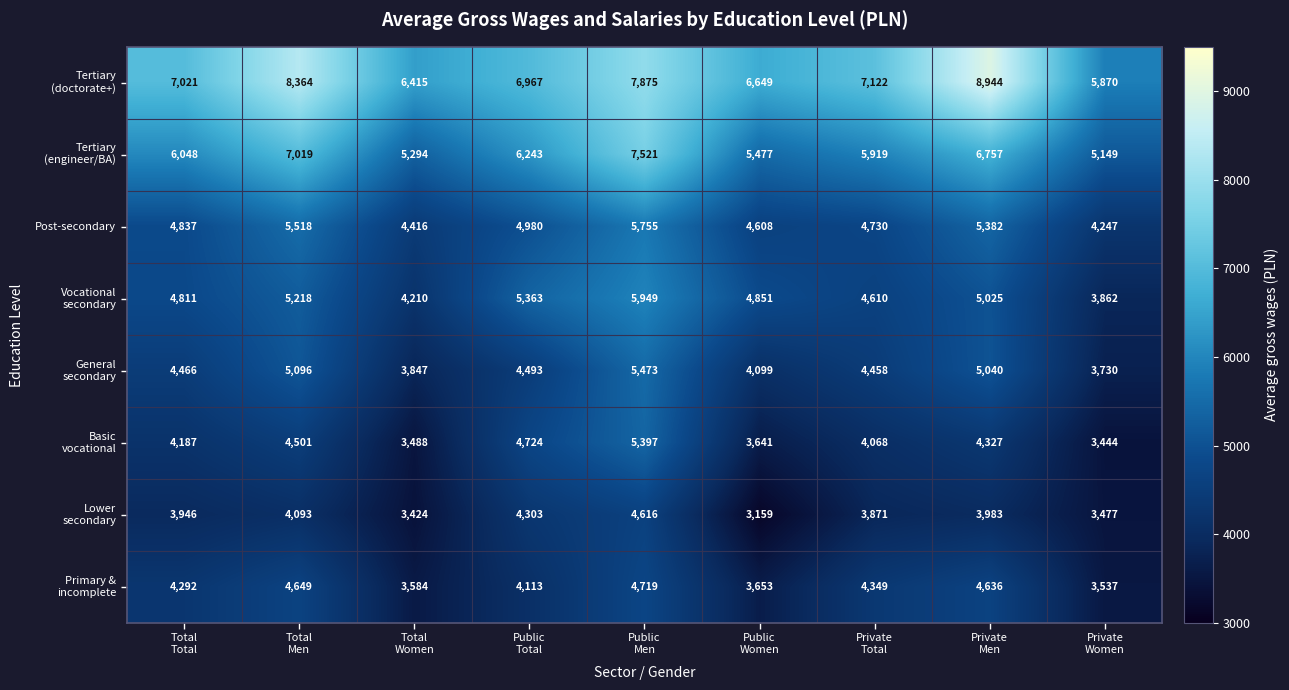

What is the difference between the maximum and second lowest values in the Post-secondary series?

1339